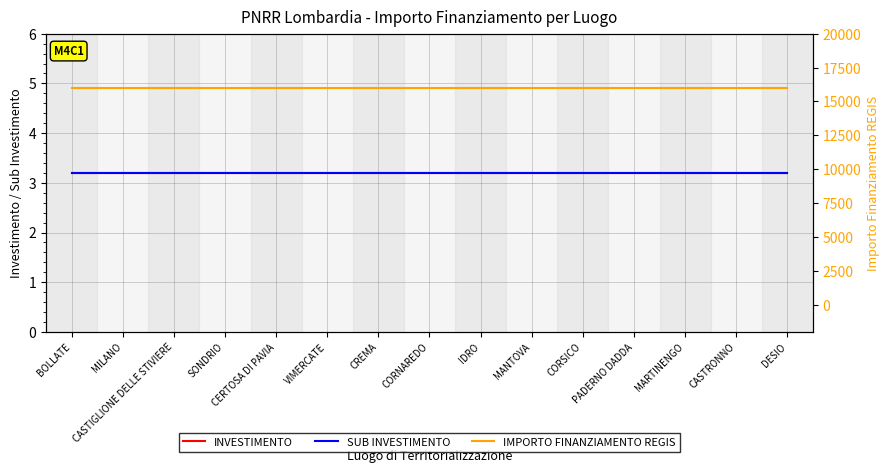

Which category has the highest value in the INVESTIMENTO series?

BOLLATE